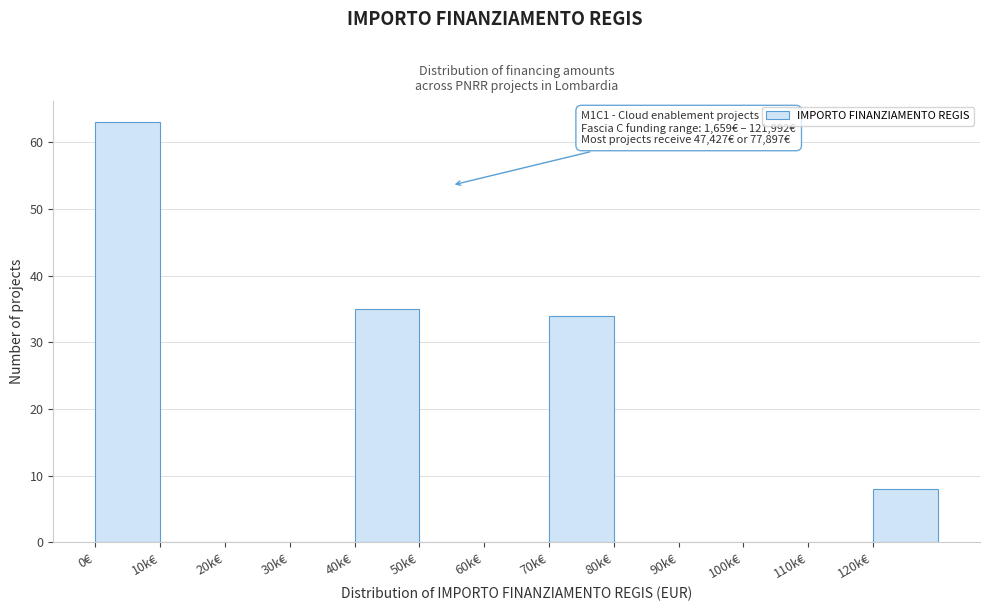

Reading right to left, extract all data points from this chart.

120k€=8	110k€=0	100k€=0	90k€=0	80k€=0	70k€=34	60k€=0	50k€=0	40k€=35	30k€=0	20k€=0	10k€=0	0€=63